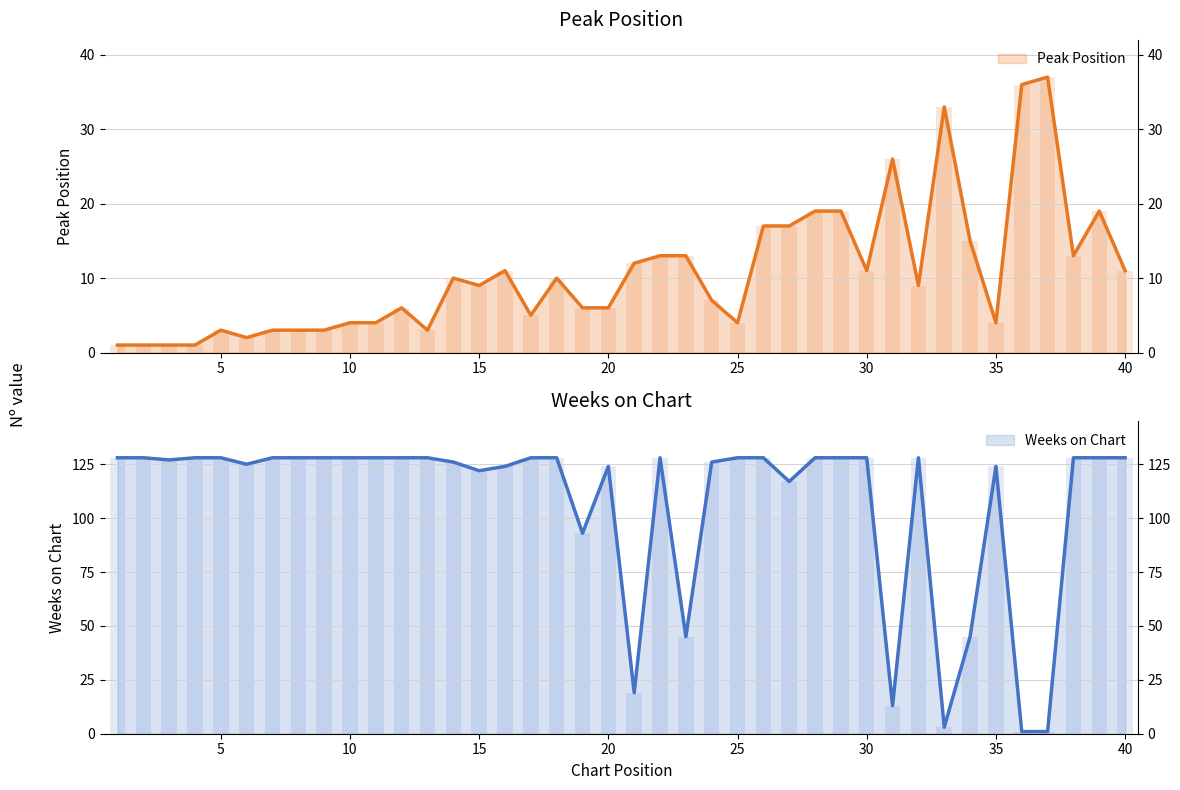

What is the average value of the Peak Position series?

11